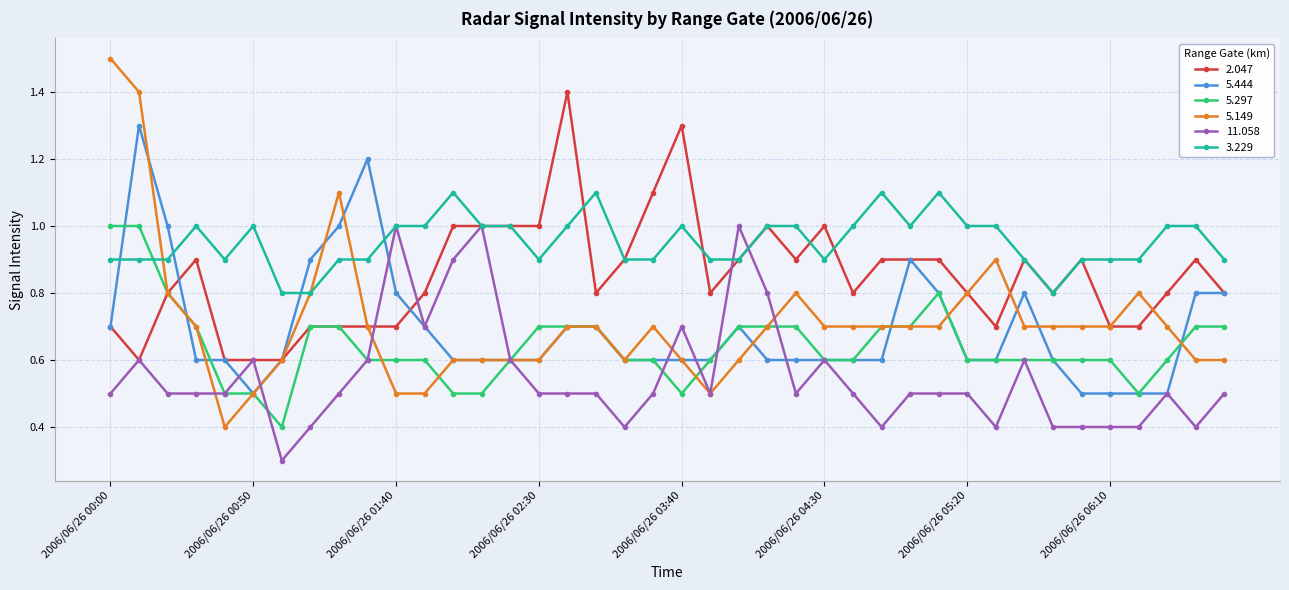

What is the maximum value for 5.297?

1.0